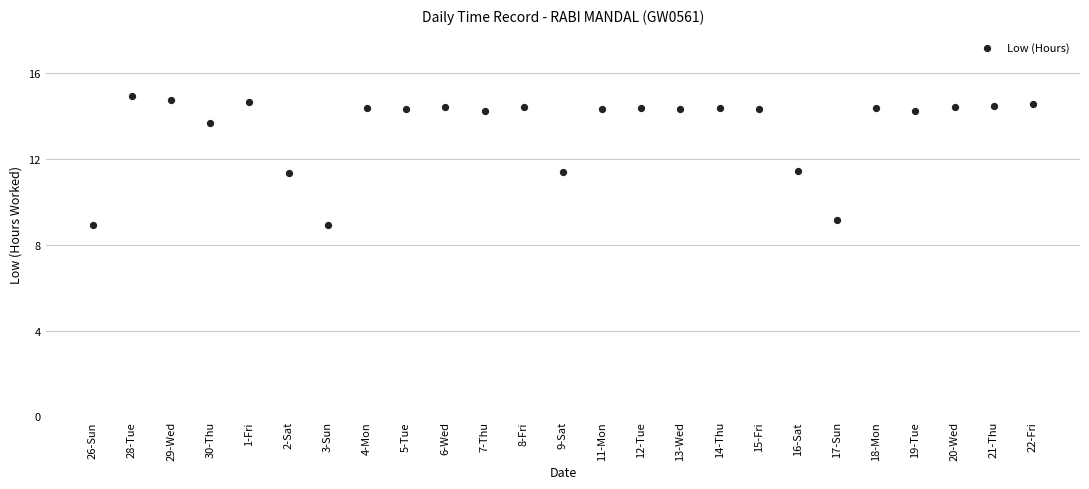

What is the range of Y values (max minus min)?

6.0